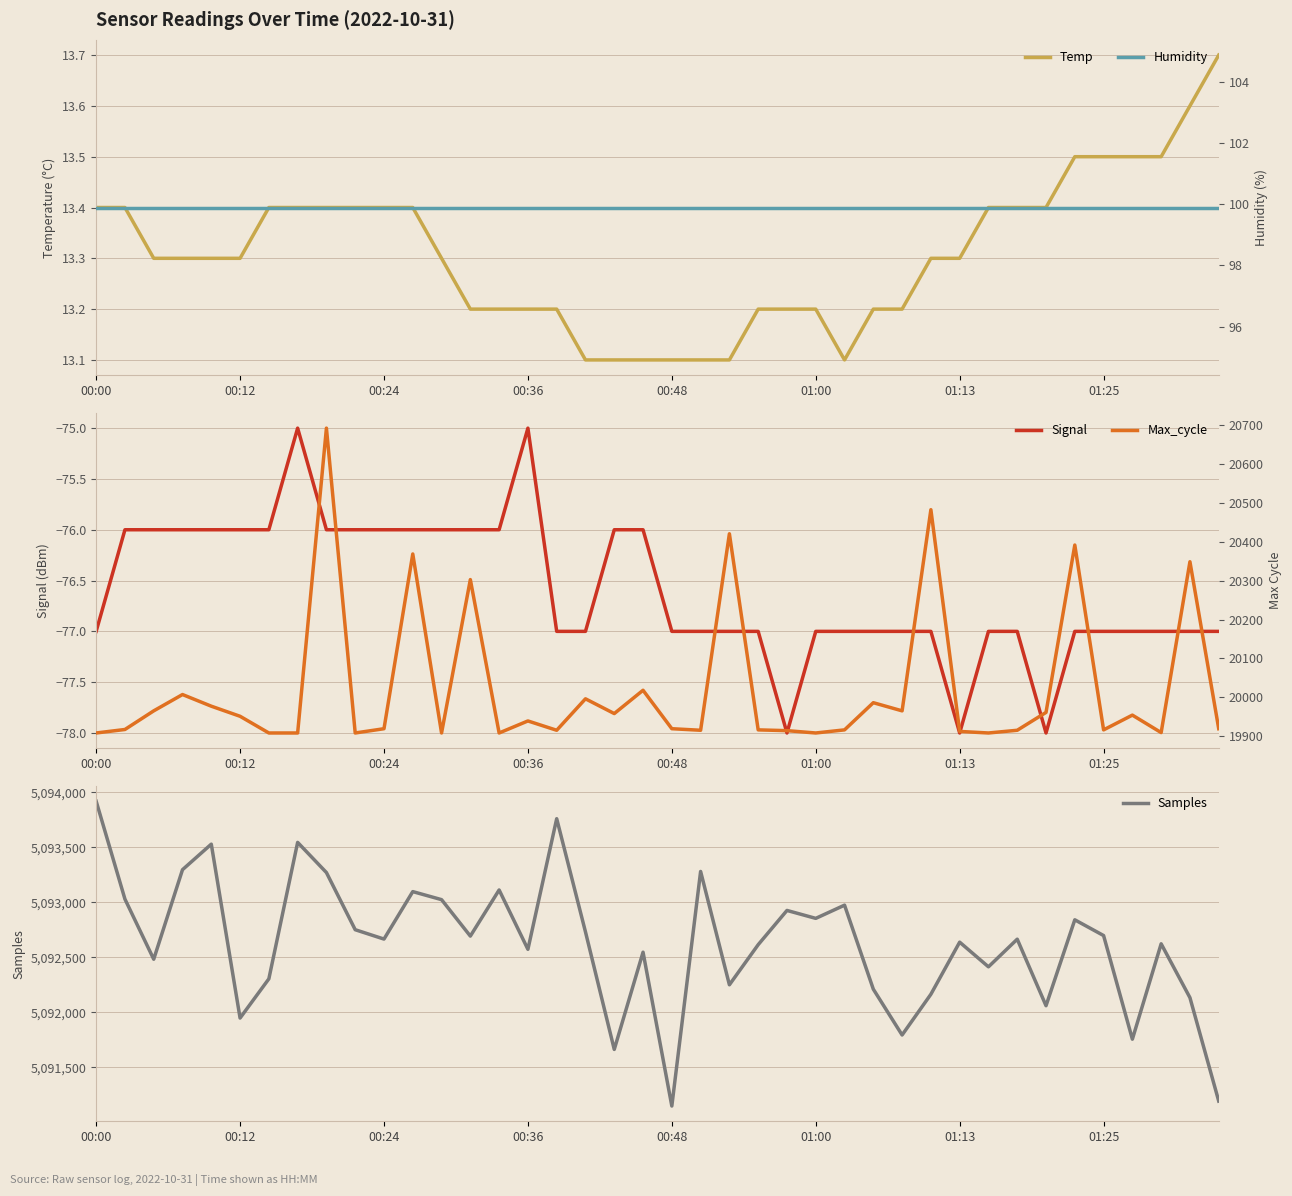

What are all the series names shown in the legend?

Temp, Signal, Samples, Humidity, Max_cycle